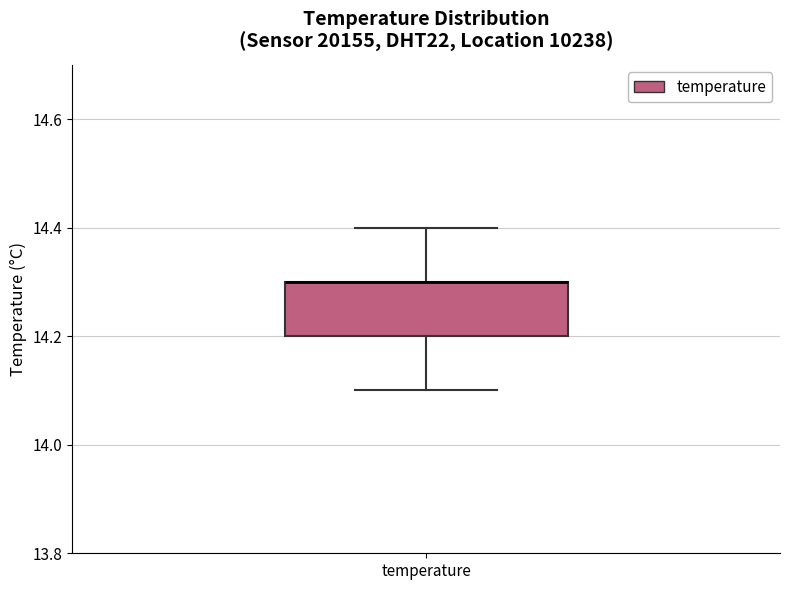

Transcribe this box plot: give where the median line is, the range the box spans, and where the two whiskers end, as read against the y-axis. The values are not printed on the chart, so give them approximately, as read against the axis.

median 14.3 (drawn on the box's upper edge), box 14.2 to 14.3, whiskers 14.1 to 14.4